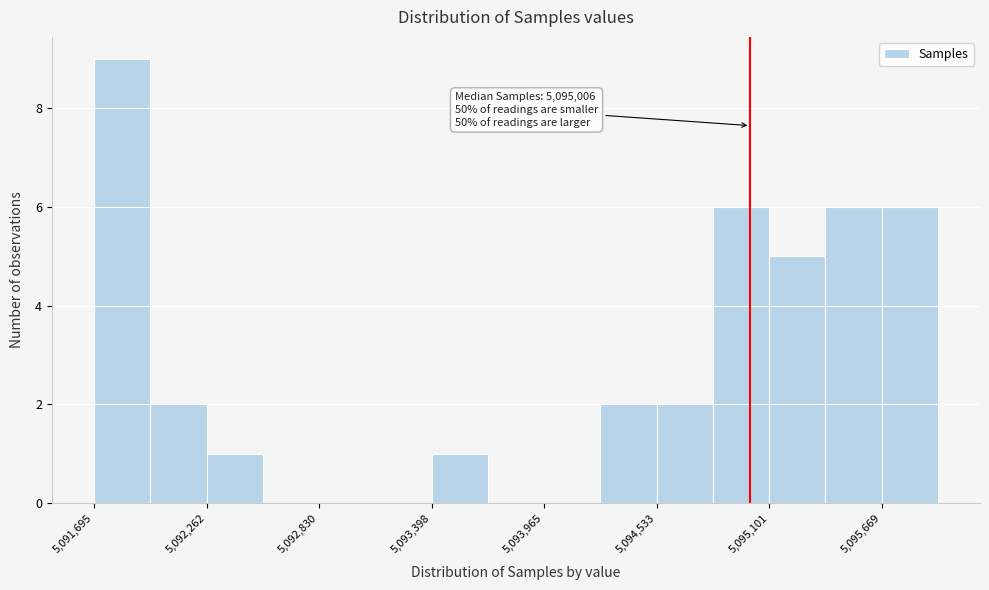

Read against the x-axis, roughly where is the centre of the tallest bar?

5091800